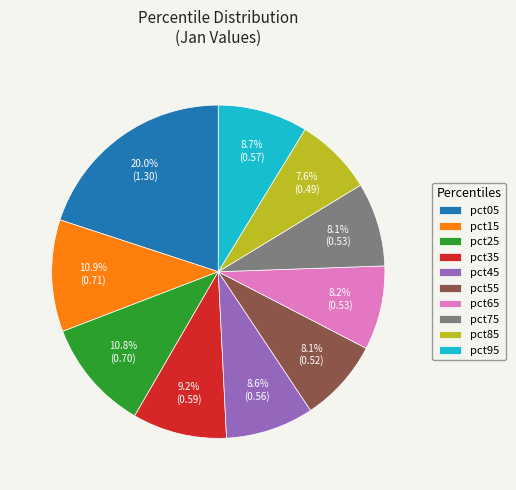

How many segments does this pie chart have?

10